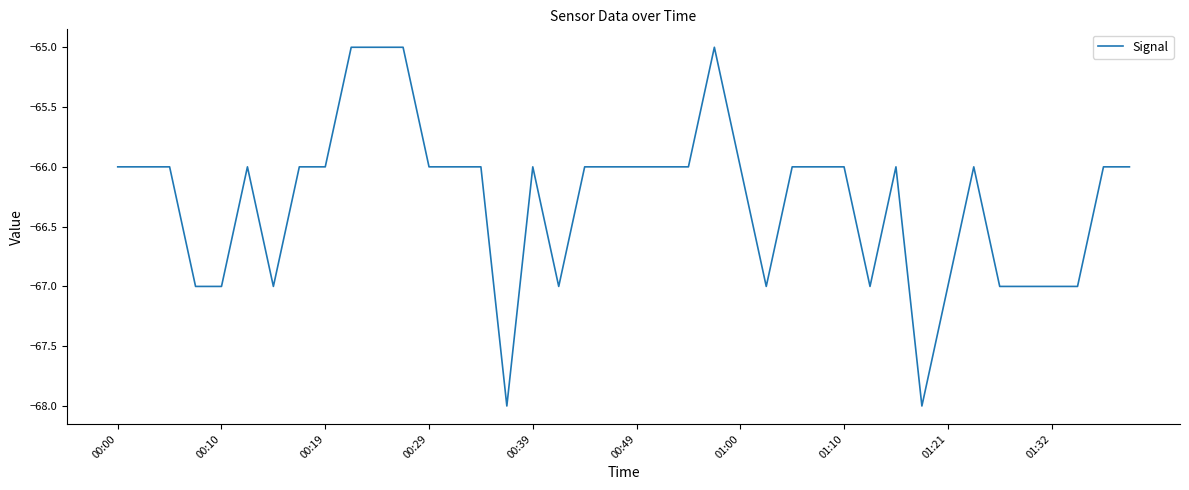

What is the smallest value displayed?

-68